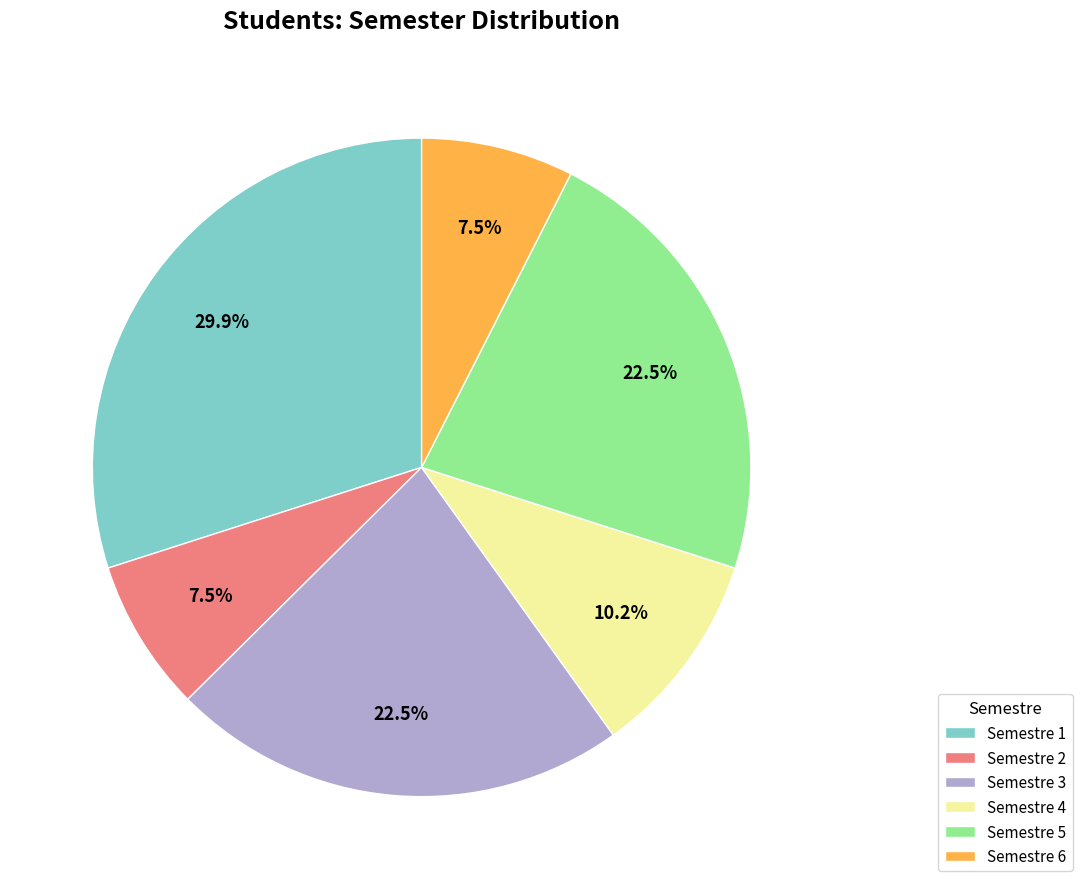

Approximately how many times larger is the value at Semestre 1 compared to Semestre 2?

4.0